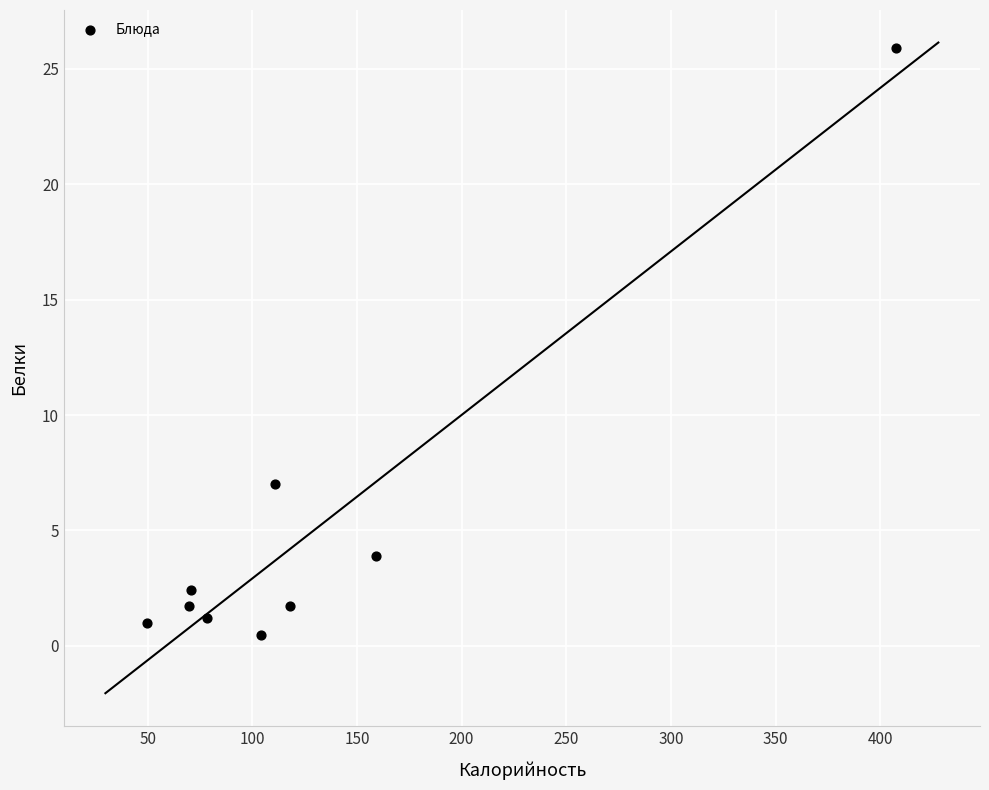

What Y value in the scatter plot is closest to 13?

7.0